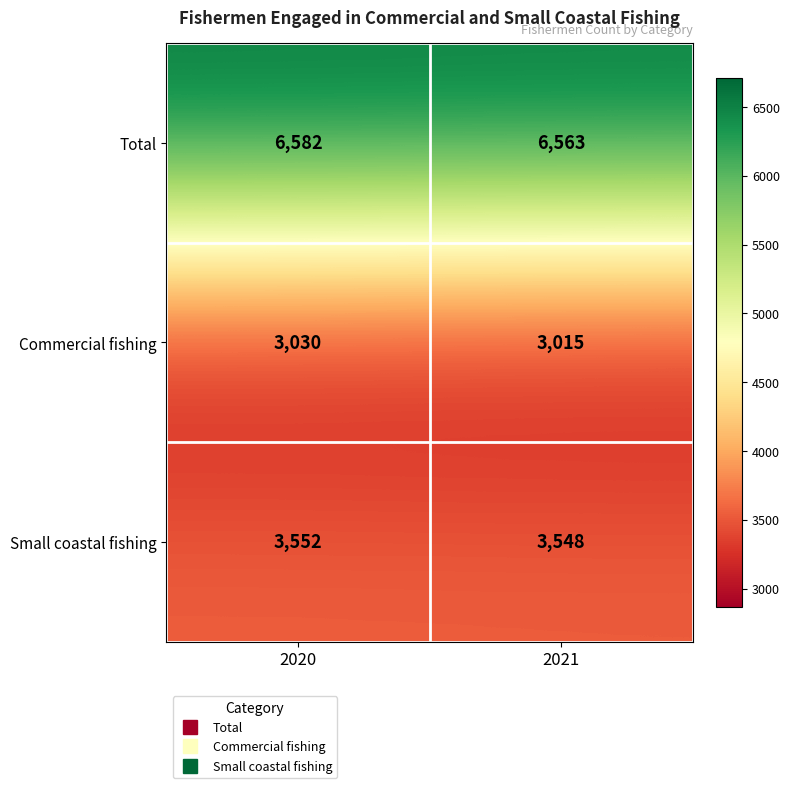

Which series has the largest range (max minus min)?

Total